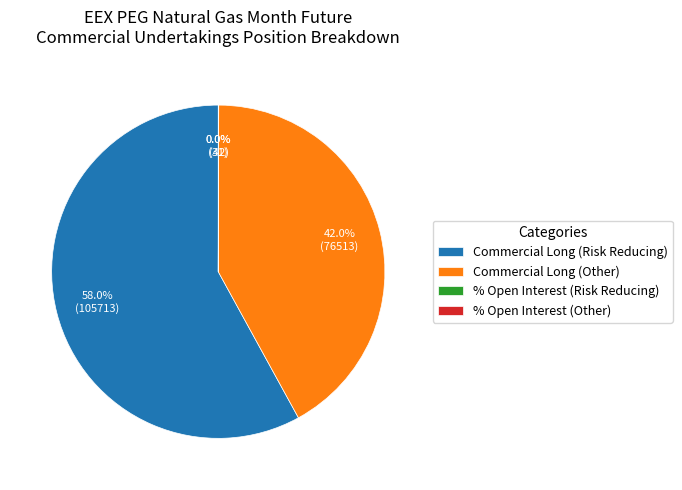

What is the largest slice in the pie chart?

Commercial Long (Risk Reducing)